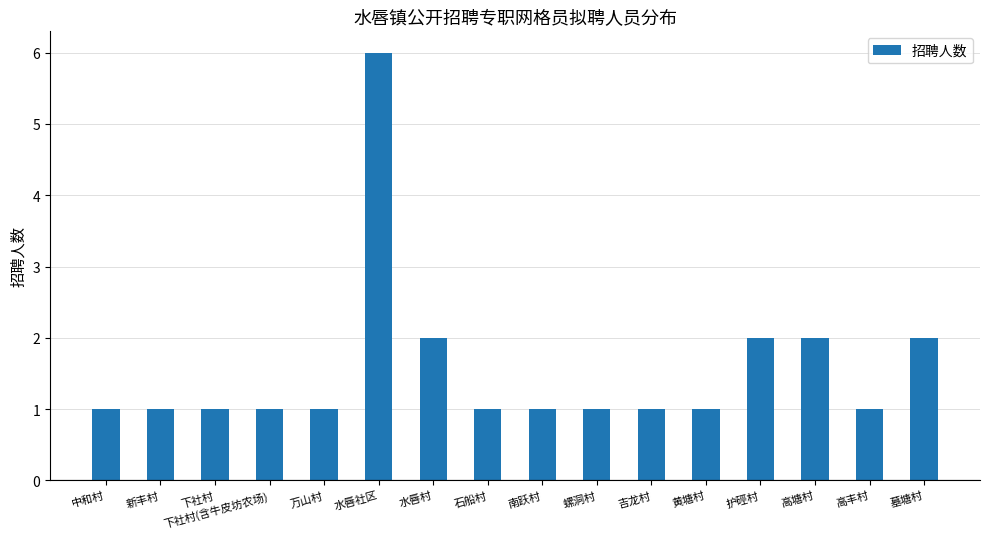

What is the label of the 6th bar from the right?

吉龙村